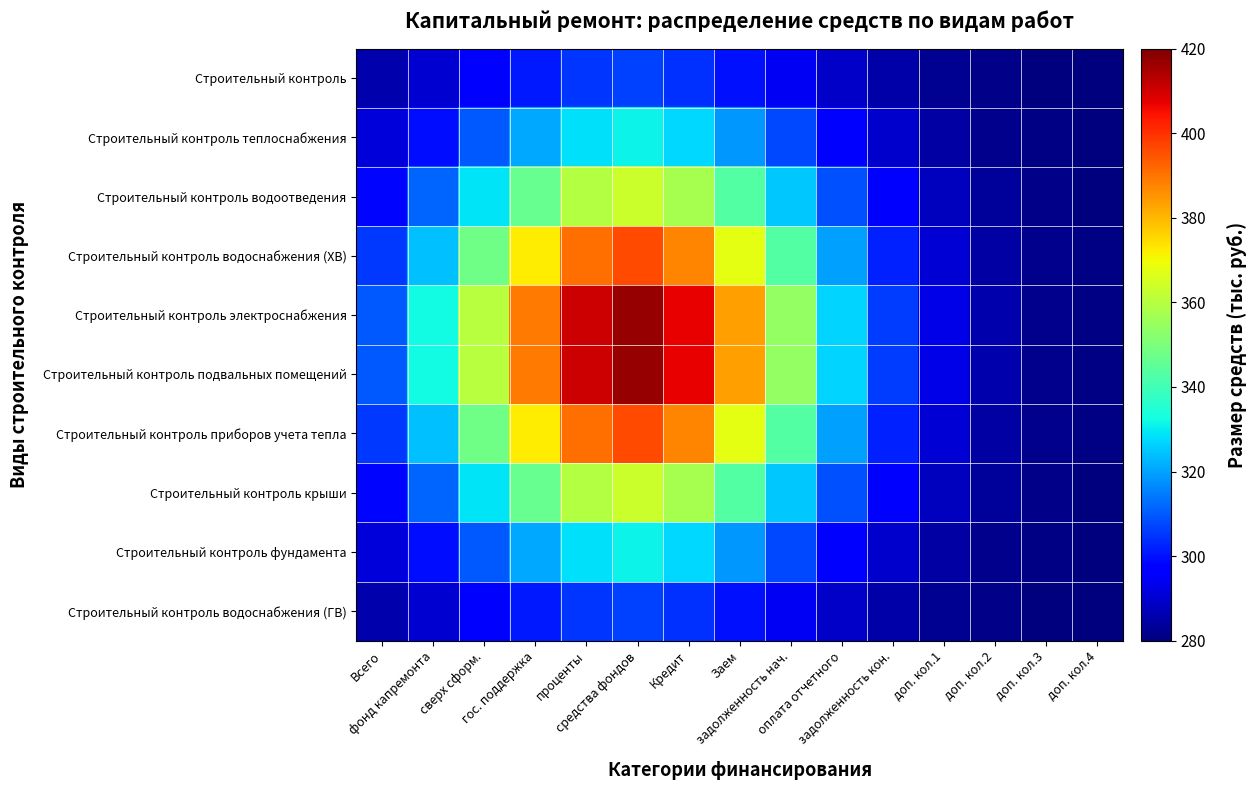

Which series has the largest range (max minus min)?

Строительный контроль электроснабжения